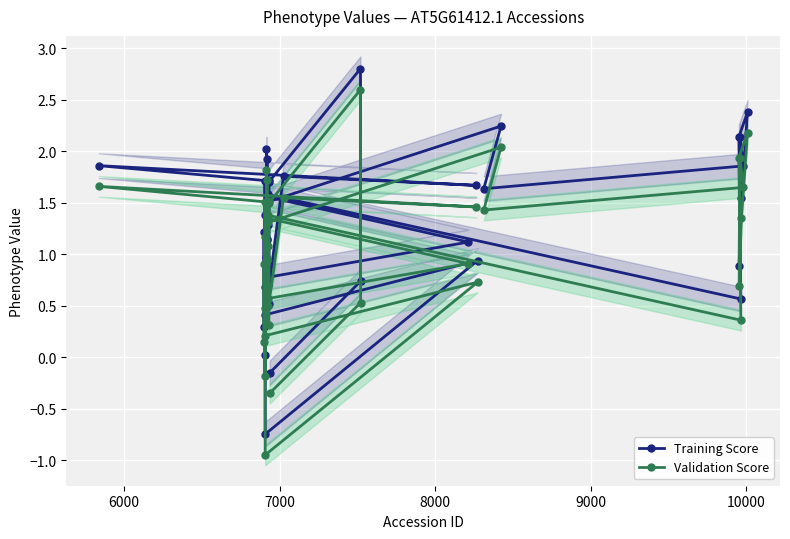

Reading left to right, extract all data points from this chart.

Training Score: 1.2	0.3	1.8	1.7	1.9	1.7	0.7	0.0	1.4	-0.7	0.9	0.4	1.0	2.0	1.1	1.9	0.8	1.1	1.6	1.1	0.8	1.6	0.6	2.1	2.4	1.6	0.9	2.1	1.9	1.6	2.2	1.5	1.3	0.7	1.7	0.5	1.7	2.8	0.7	-0.2
Validation Score: 0.9	0.1	1.6	1.5	1.7	1.5	0.5	-0.2	1.2	-0.9	0.7	0.2	0.8	1.8	0.9	1.7	0.6	0.9	1.4	0.9	0.6	1.4	0.4	1.9	2.2	1.4	0.7	1.9	1.6	1.4	2.0	1.3	1.1	0.5	1.5	0.3	1.5	2.6	0.5	-0.3